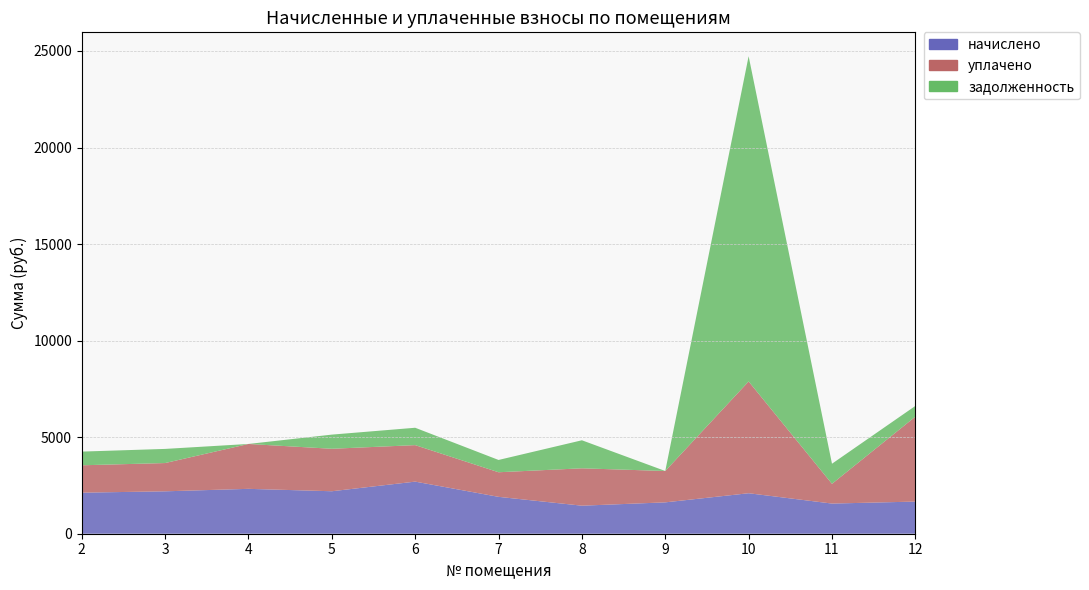

Where is задолженность nearest to the value 8421?

8